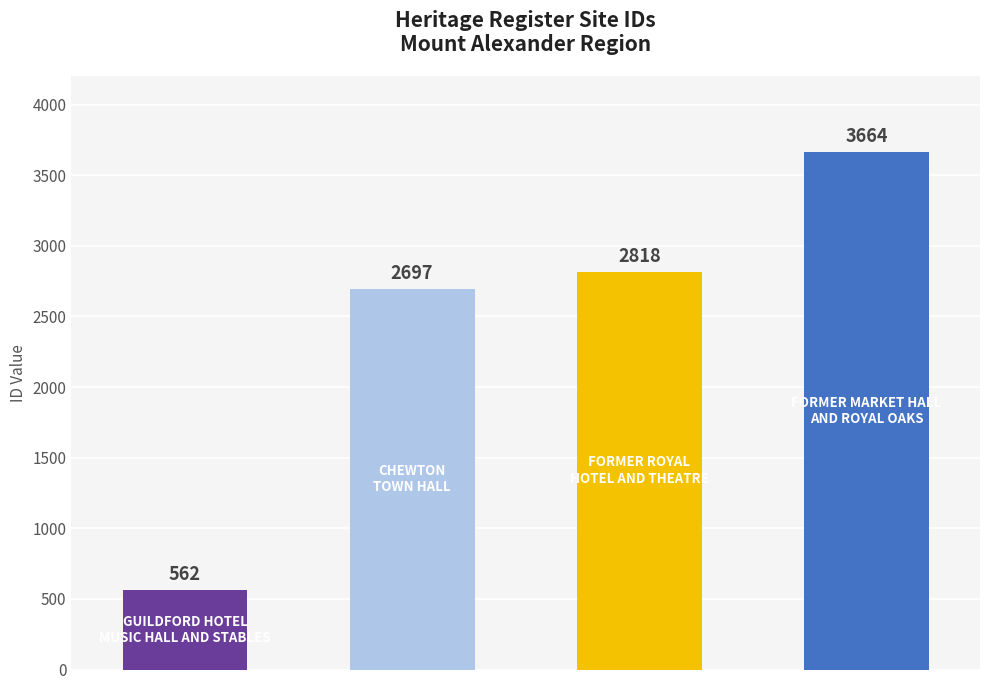

Reading left to right, extract all data points from this chart.

562	2697	2818	3664